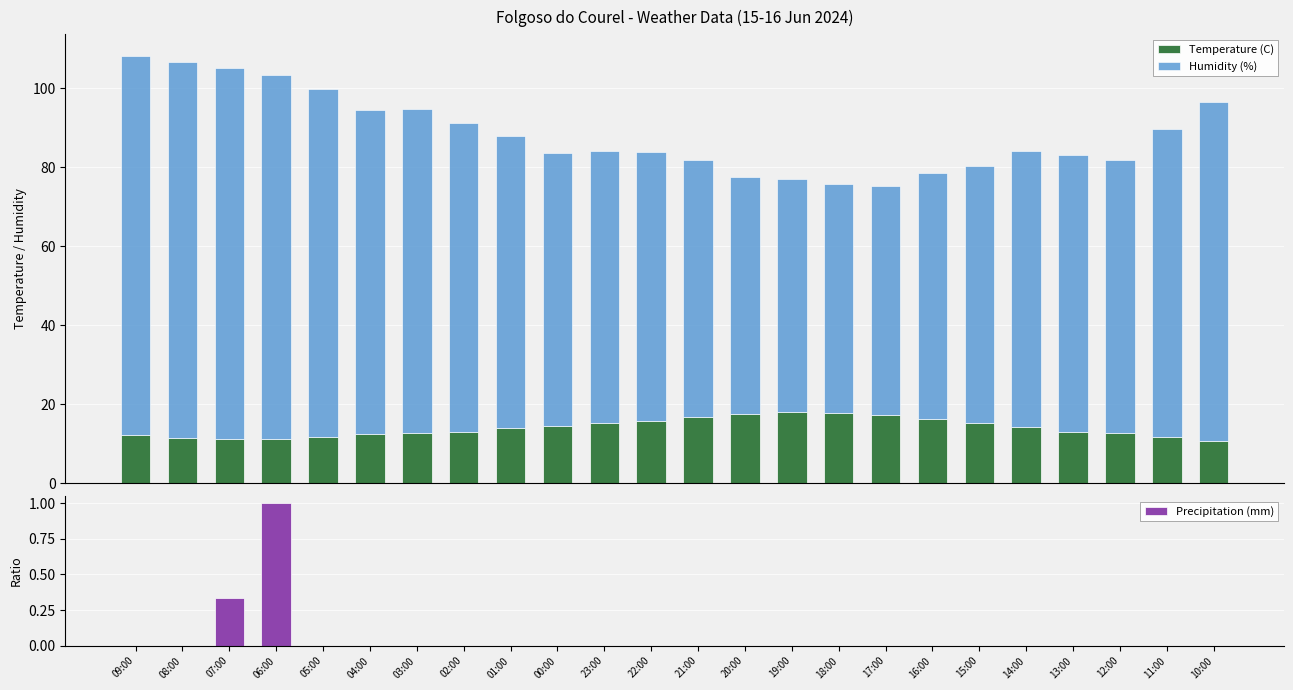

What is the difference between the highest and lowest values at 01:00?

74.0